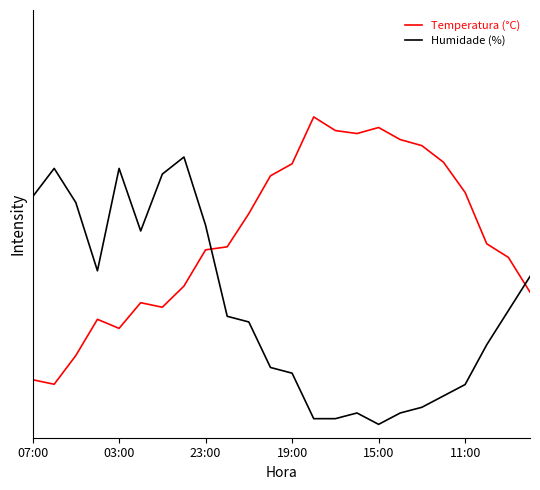

Is this an area chart (filled region under the line)?

No